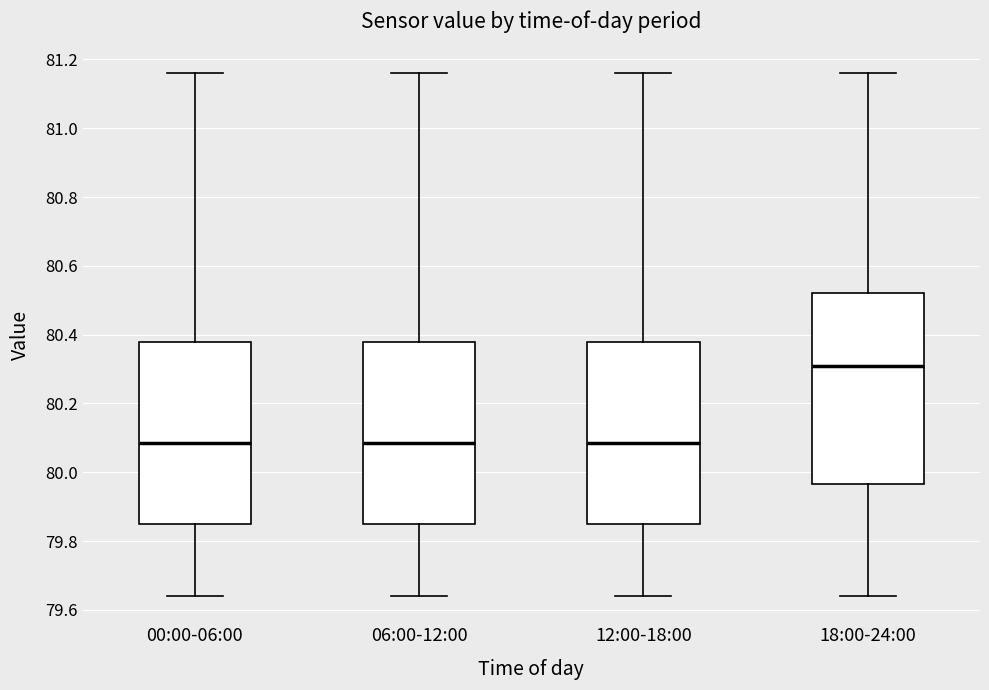

Which box's median line is the highest?

18:00-24:00